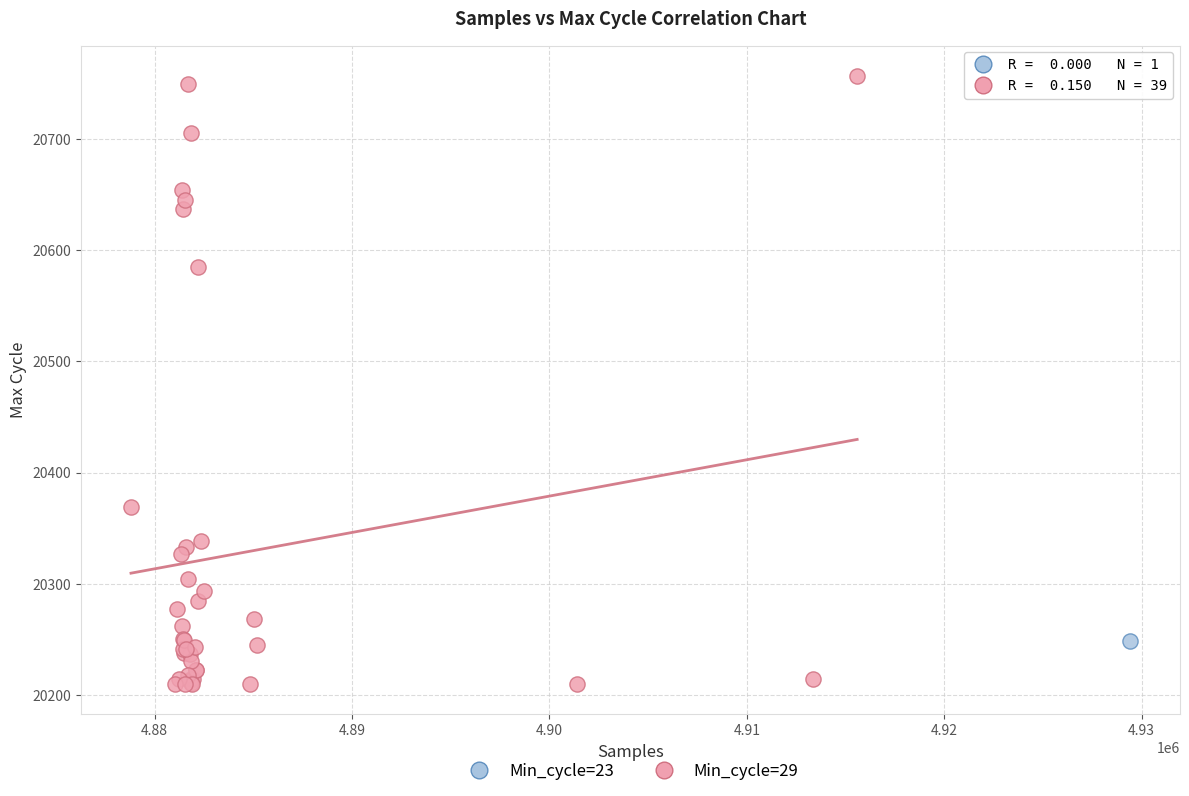

What are all the series names shown in the legend?

Min_cycle=23, Min_cycle=29